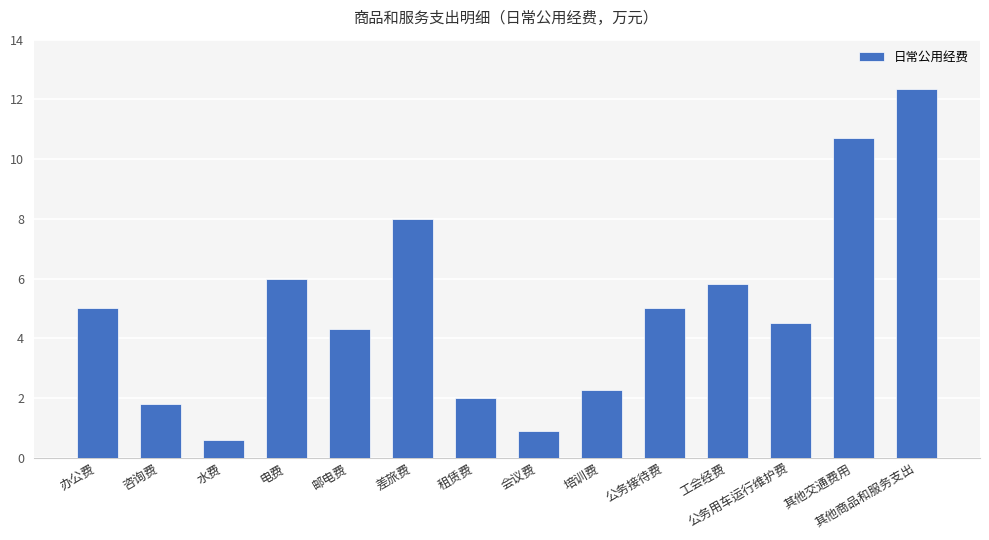

Between 租赁费 and 水费, which is larger?

租赁费